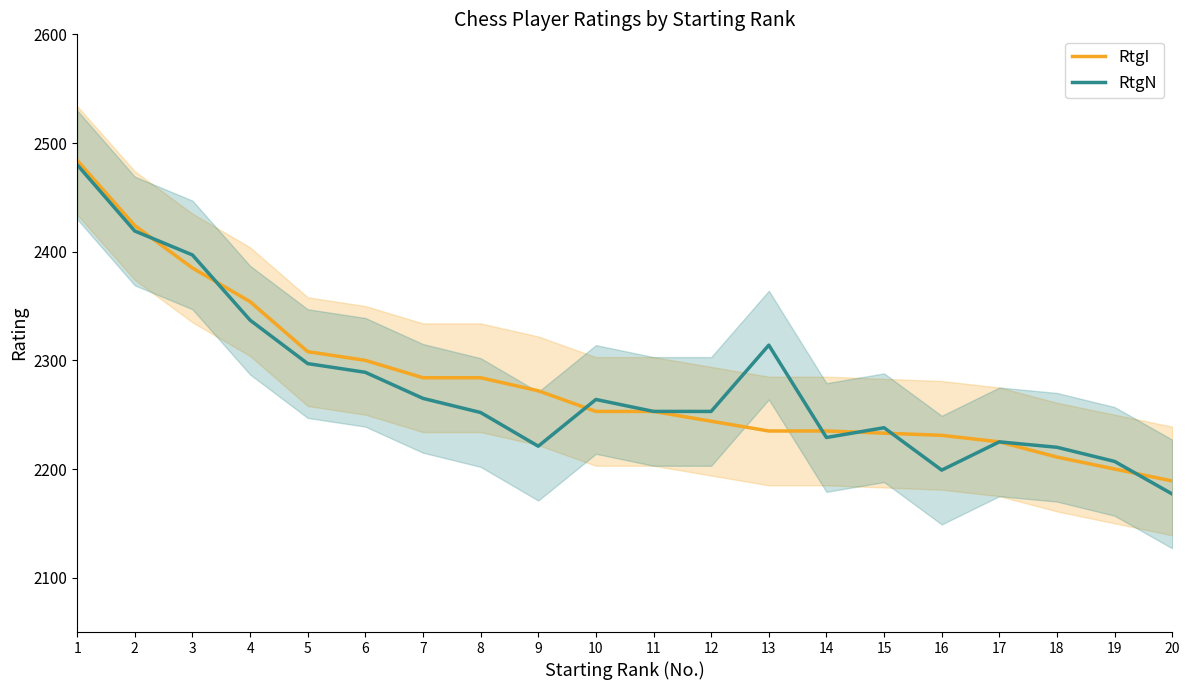

Which series has the largest range (max minus min)?

RtgN